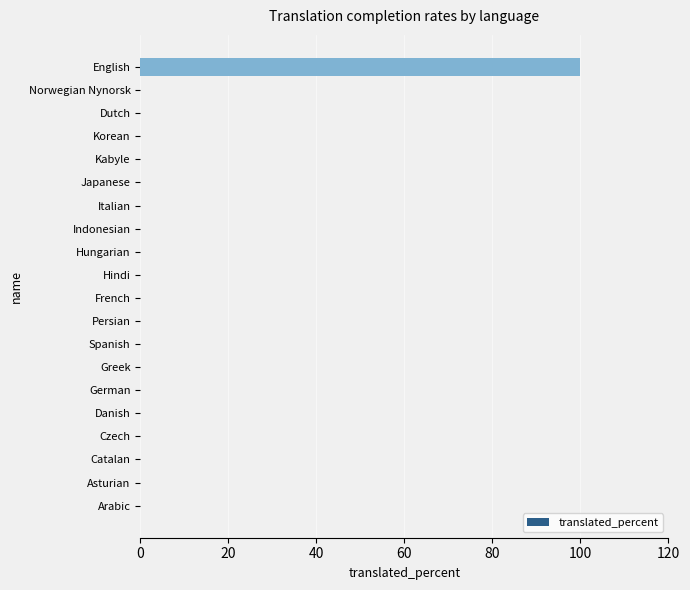

Reading bottom to top, transcribe all the data shown in this chart.

Arabic=0	Asturian=0	Catalan=0	Czech=0	Danish=0	German=0	Greek=0	Spanish=0	Persian=0	French=0	Hindi=0	Hungarian=0	Indonesian=0	Italian=0	Japanese=0	Kabyle=0	Korean=0	Dutch=0	Norwegian Nynorsk=0	English=100